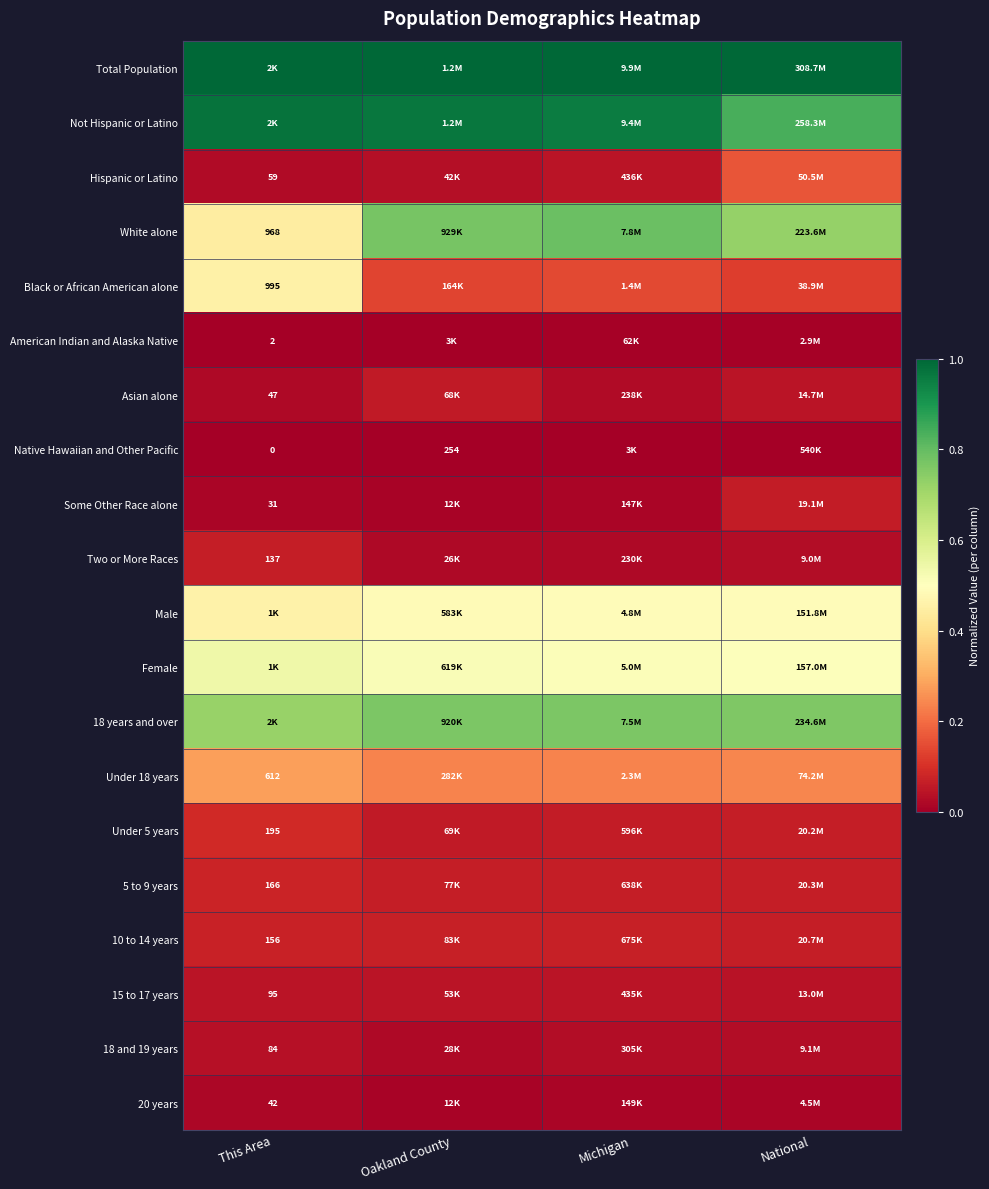

The 20 years series shows 0.0 at Michigan. True or false?

False